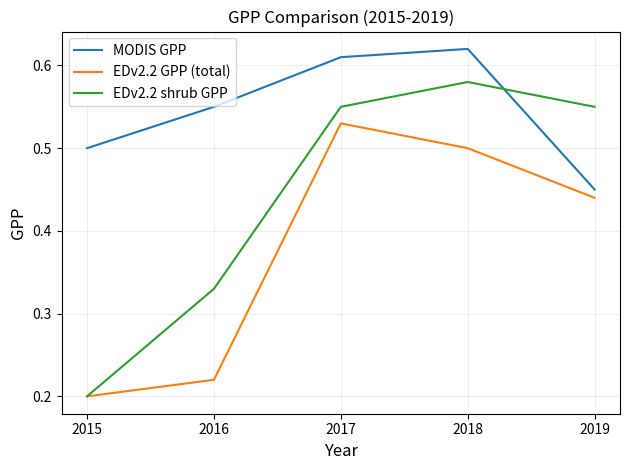

How many lines are shown in the chart?

3